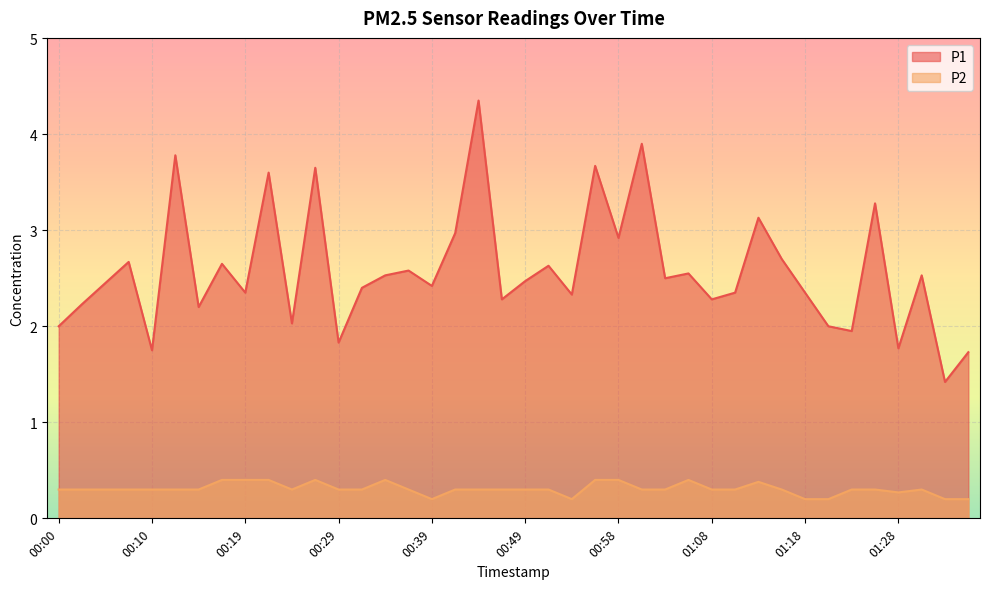

Is the value of P2 at 00:12 greater than the value of P1 at 00:32?

No